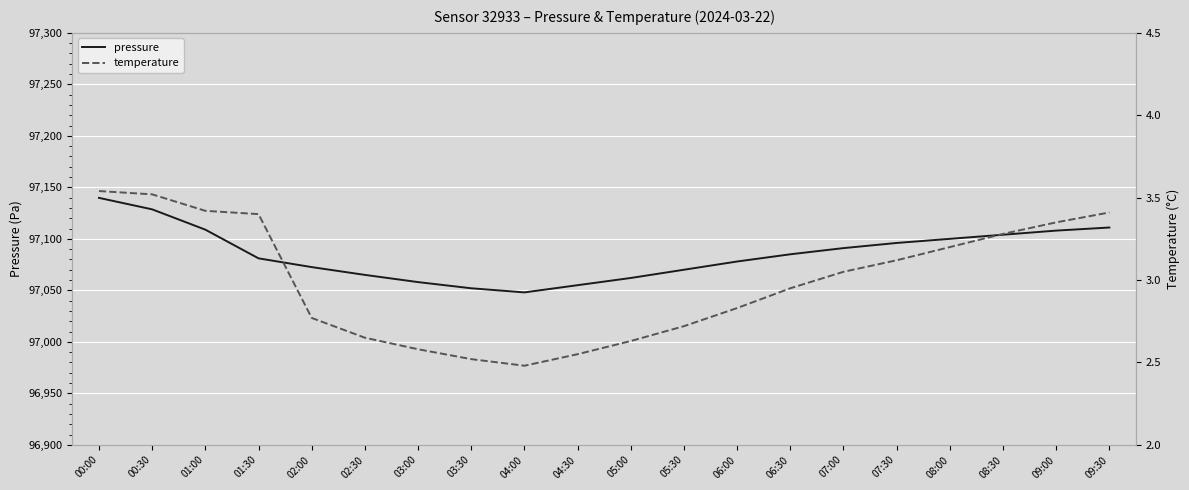

Reading left to right, list all the values displayed in this chart.

pressure: 97139.8	97128.6	97108.9	97081.1	97072.6	97065.0	97058.0	97052.0	97048.0	97055.0	97062.0	97070.0	97078.0	97085.0	97091.0	97096.0	97100.0	97104.0	97108.0	97111.0
temperature: 3.5	3.5	3.4	3.4	2.8	2.6	2.6	2.5	2.5	2.5	2.6	2.7	2.8	3.0	3.0	3.1	3.2	3.3	3.4	3.4